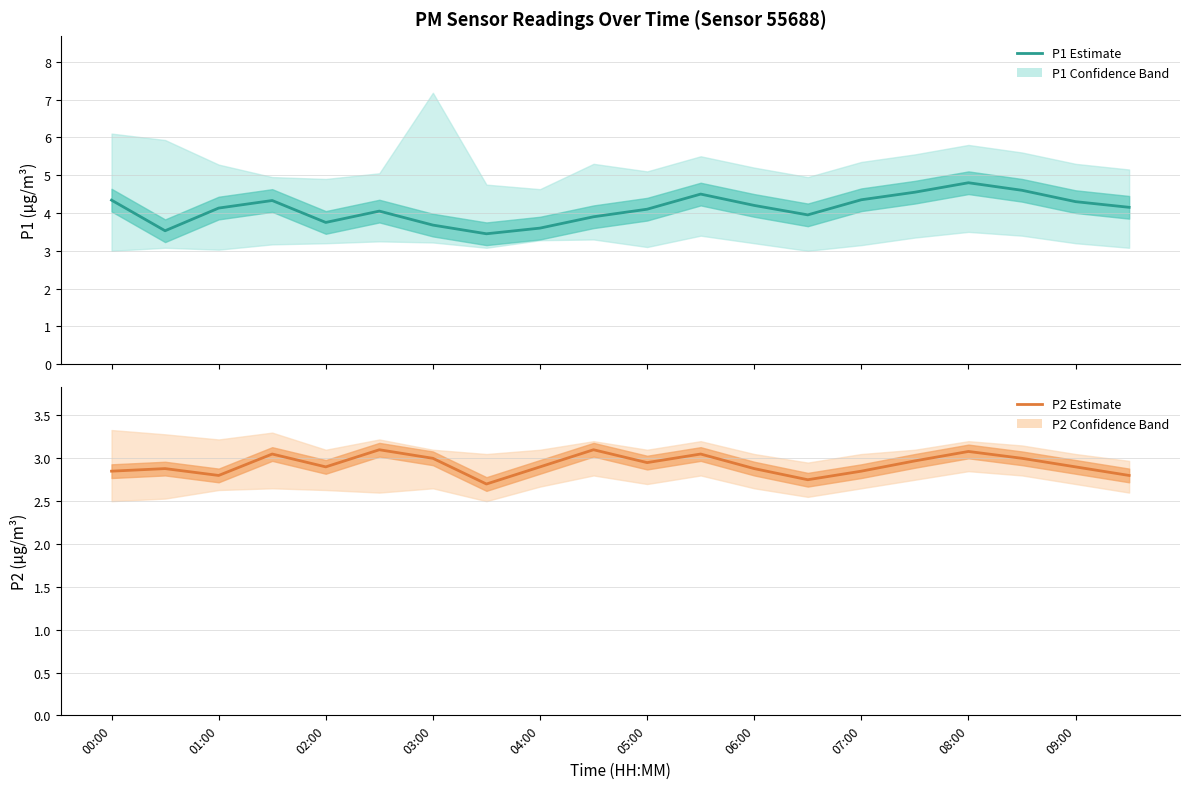

What is the sum of all P2 Estimate values?

58.5